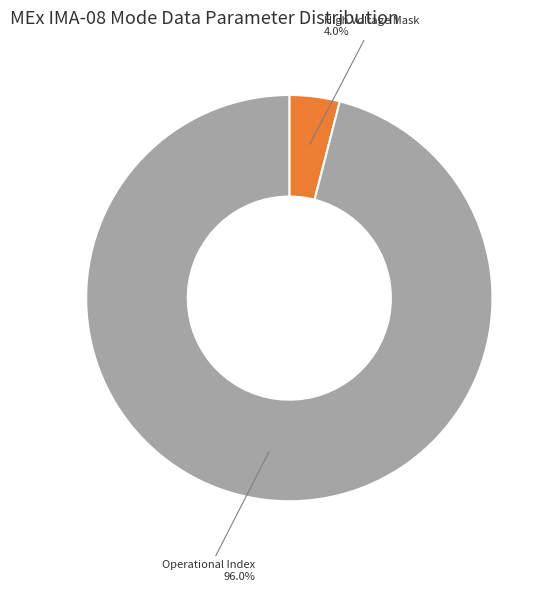

Does any single category account for the majority?

Yes